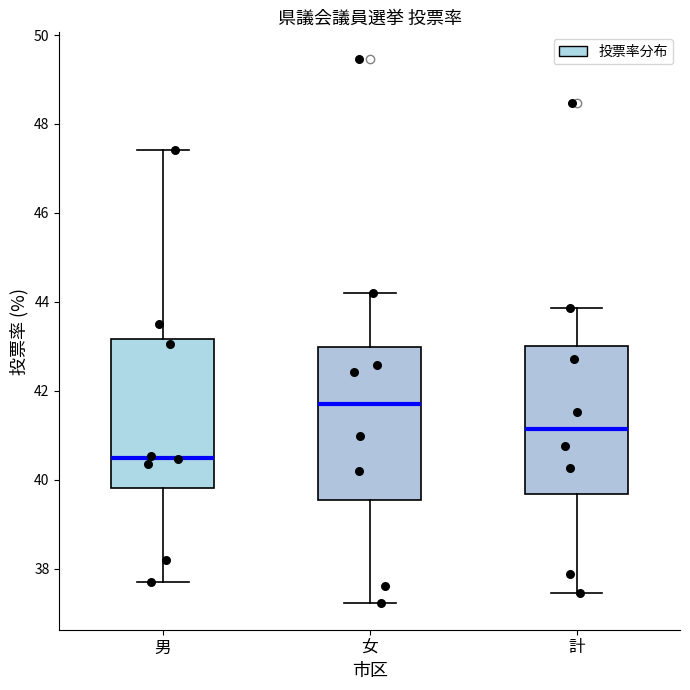

Which box's median line is the lowest?

男